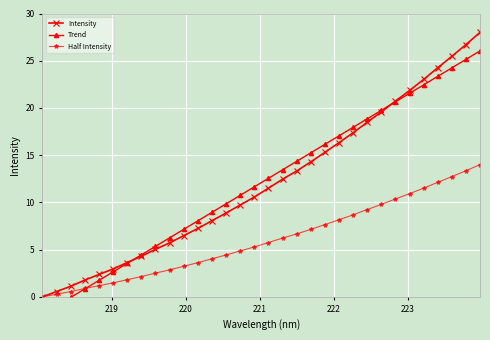

True or false: Half Intensity and Trend cross at least once.

True